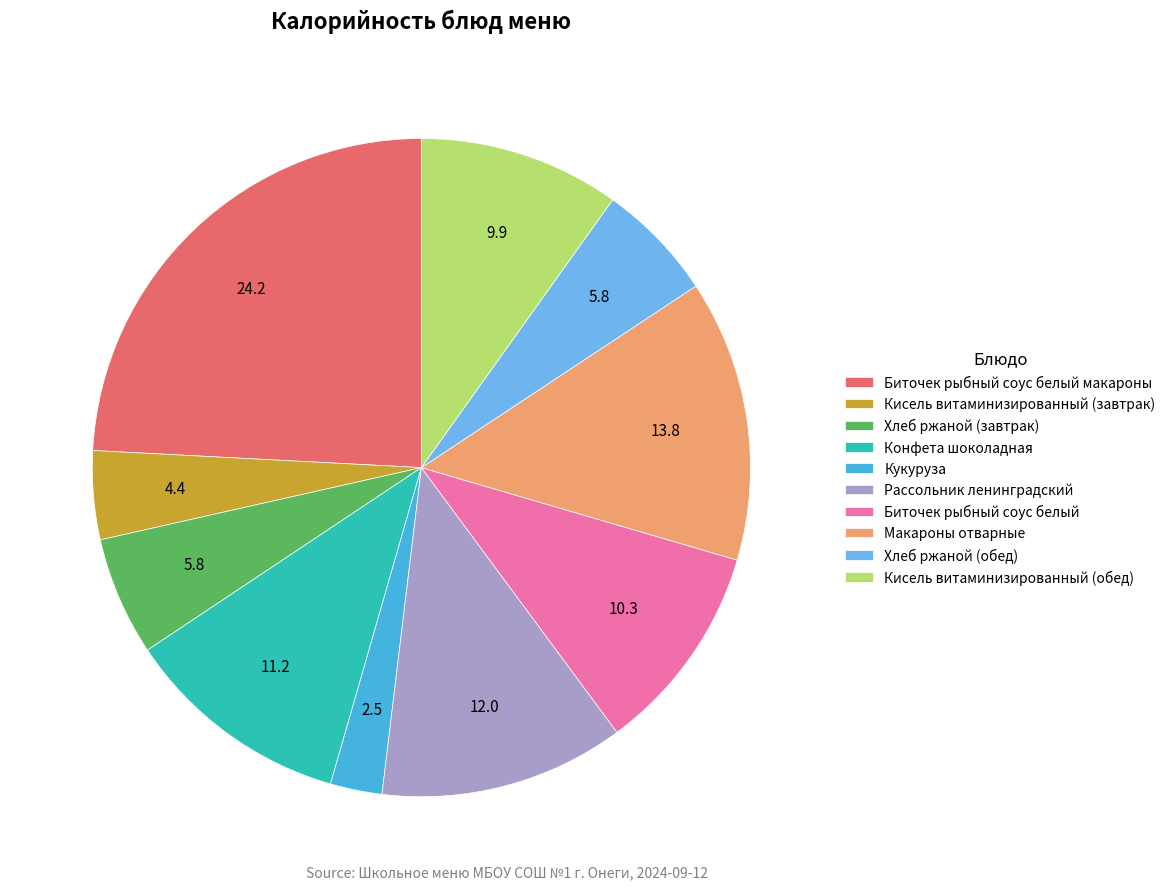

The Кисель витаминизированный (завтрак) slice represents 4% of the pie. True or false?

True